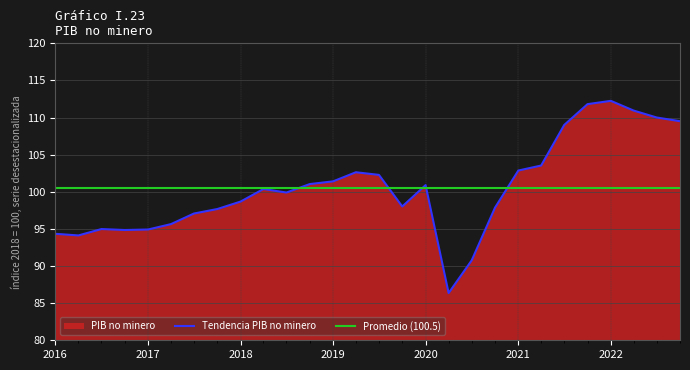

At which category does the data reach its first local valley?

2016-04-01